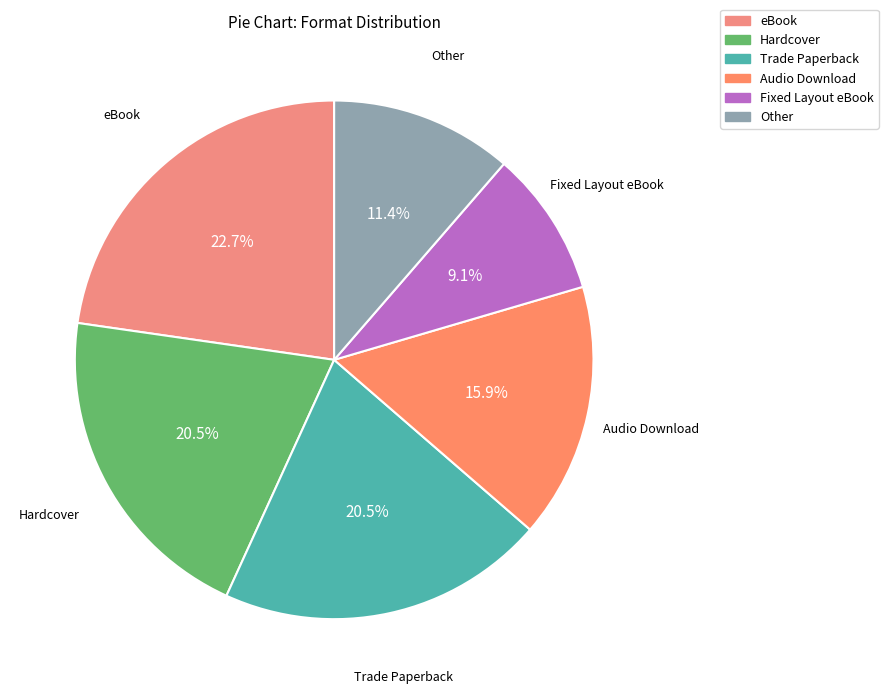

To the nearest percent, what is the difference between the largest and smallest slice percentages?

14%